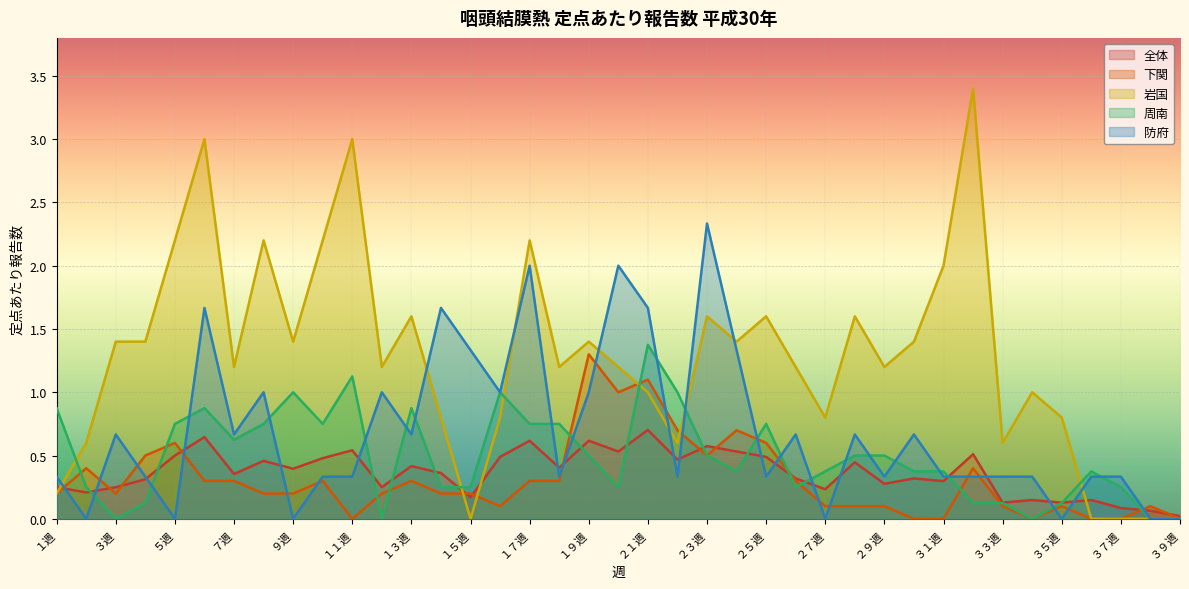

Reading left to right, what are all the values shown in this chart?

全体: 0.2	0.2	0.2	0.3	0.5	0.6	0.4	0.5	0.4	0.5	0.5	0.2	0.4	0.4	0.2	0.5	0.6	0.4	0.6	0.5	0.7	0.5	0.6	0.5	0.5	0.3	0.2	0.4	0.3	0.3	0.3	0.5	0.1	0.1	0.1	0.1	0.1	0.1	0.0
下関: 0.2	0.4	0.2	0.5	0.6	0.3	0.3	0.2	0.2	0.3	0.0	0.2	0.3	0.2	0.2	0.1	0.3	0.3	1.3	1.0	1.1	0.7	0.5	0.7	0.6	0.3	0.1	0.1	0.1	0.0	0.0	0.4	0.1	0.0	0.1	0.0	0.0	0.1	0.0
岩国: 0.2	0.6	1.4	1.4	2.2	3.0	1.2	2.2	1.4	2.2	3.0	1.2	1.6	0.8	0.0	0.8	2.2	1.2	1.4	1.2	1.0	0.6	1.6	1.4	1.6	1.2	0.8	1.6	1.2	1.4	2.0	3.4	0.6	1.0	0.8	0.0	0.0	0.0	0.0
周南: 0.9	0.2	0.0	0.1	0.8	0.9	0.6	0.8	1.0	0.8	1.1	0.0	0.9	0.2	0.2	1.0	0.8	0.8	0.5	0.2	1.4	1.0	0.5	0.4	0.8	0.2	0.4	0.5	0.5	0.4	0.4	0.1	0.1	0.0	0.1	0.4	0.2	0.0	0.0
防府: 0.3	0.0	0.7	0.3	0.0	1.7	0.7	1.0	0.0	0.3	0.3	1.0	0.7	1.7	1.3	1.0	2.0	0.3	1.0	2.0	1.7	0.3	2.3	1.3	0.3	0.7	0.0	0.7	0.3	0.7	0.3	0.3	0.3	0.3	0.0	0.3	0.3	0.0	0.0